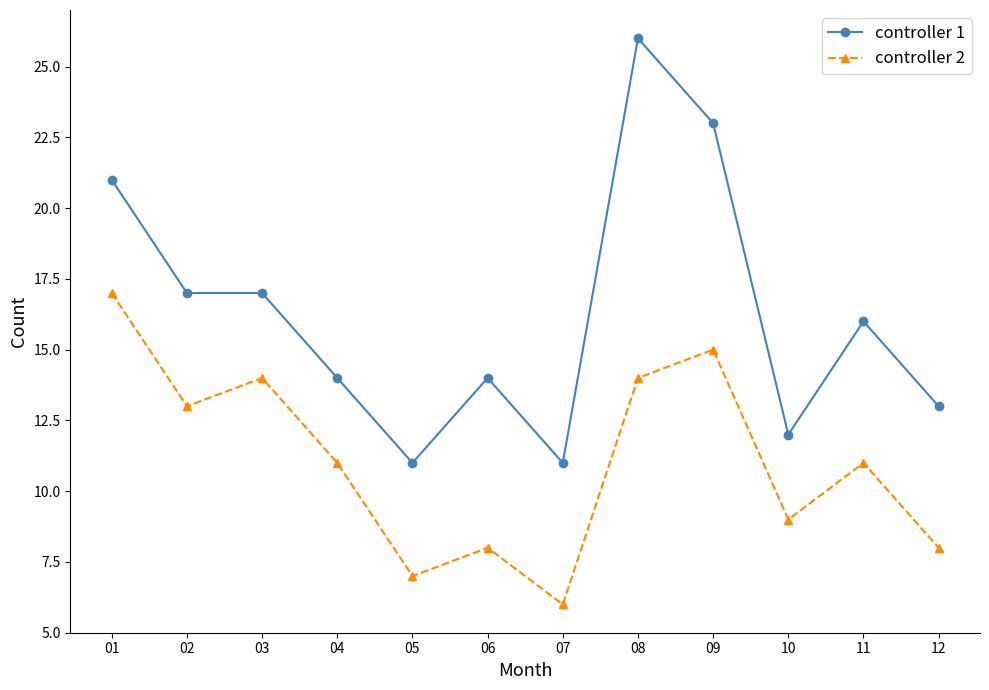

Between 01 and 07, which series saw the biggest shift?

controller 2